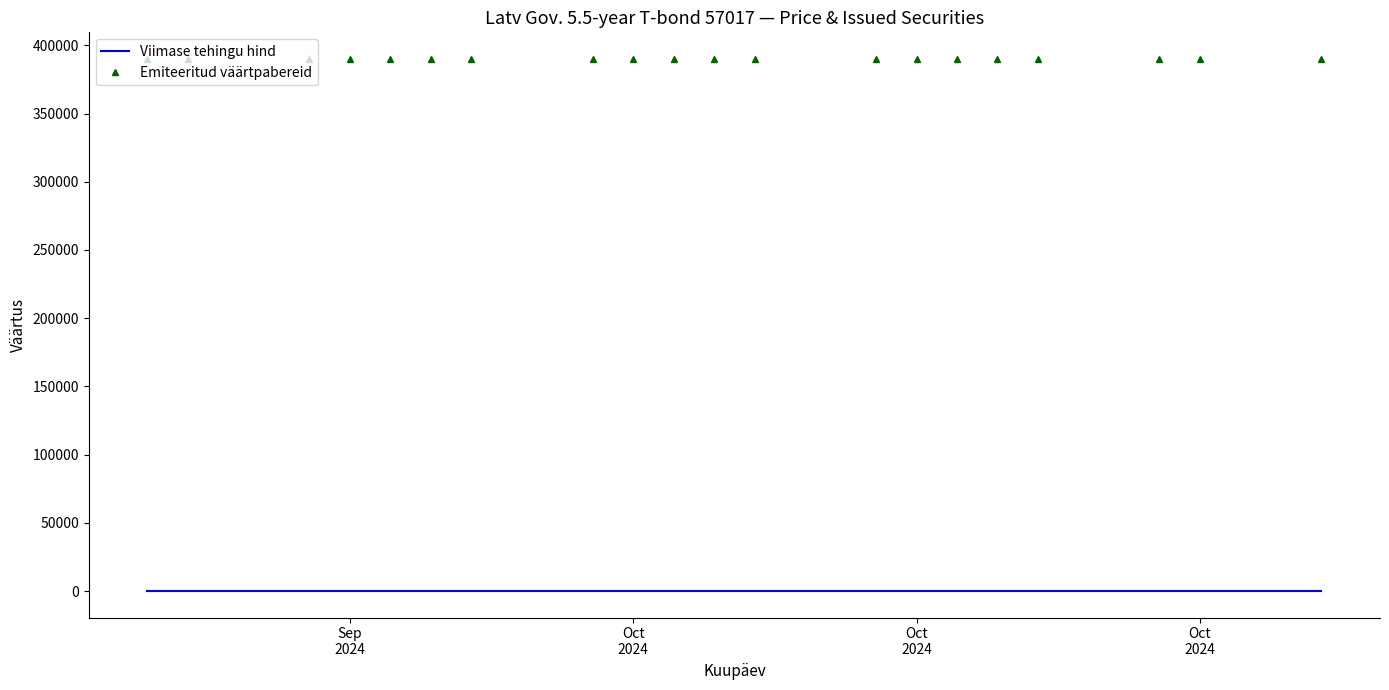

Which series has the largest total across all categories?

Emiteeritud väärtpabereid